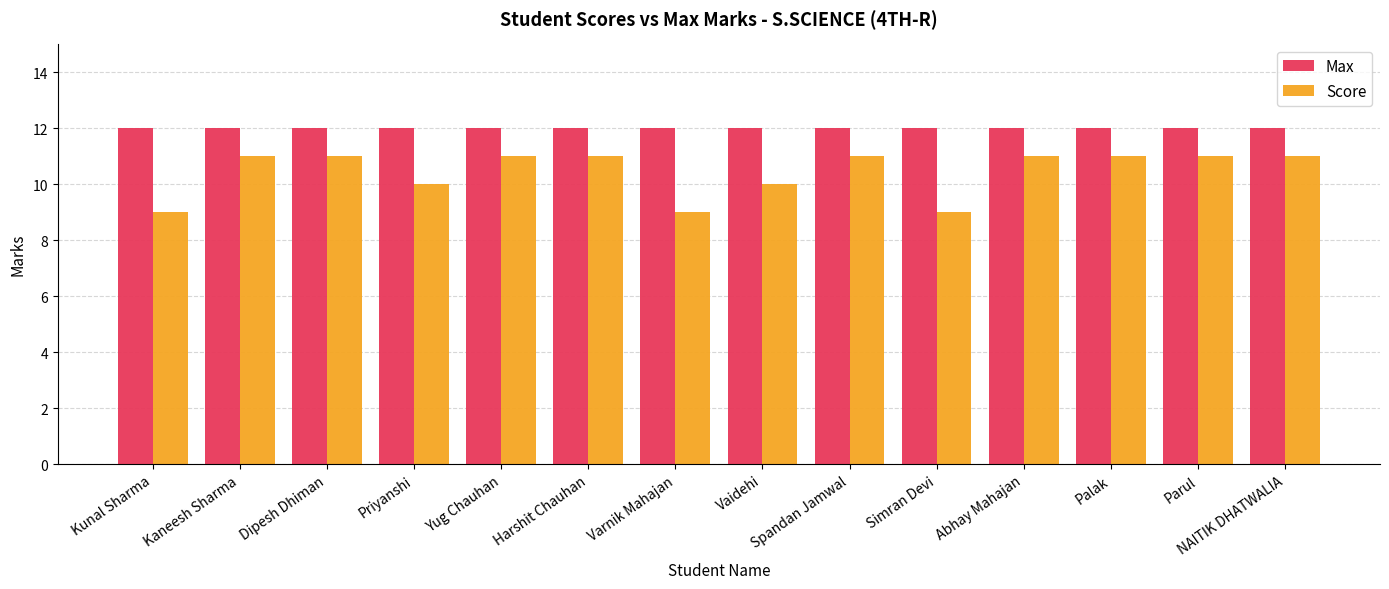

List the series in order of their peak value, highest first.

Max, Score